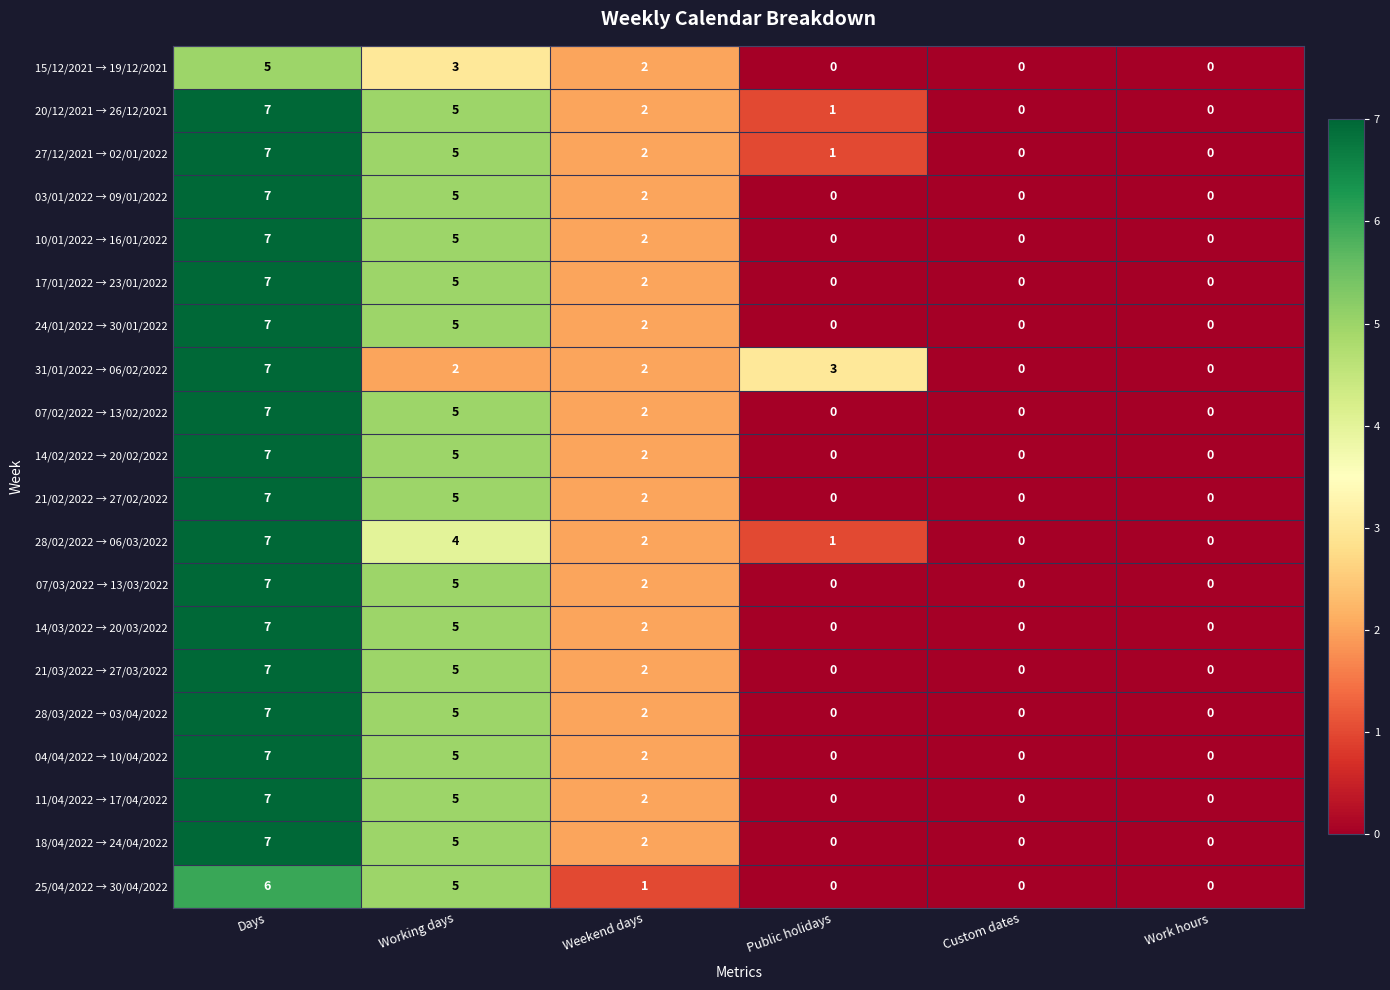

The 21/02/2022 → 27/02/2022 series shows 0 at Custom dates. True or false?

True